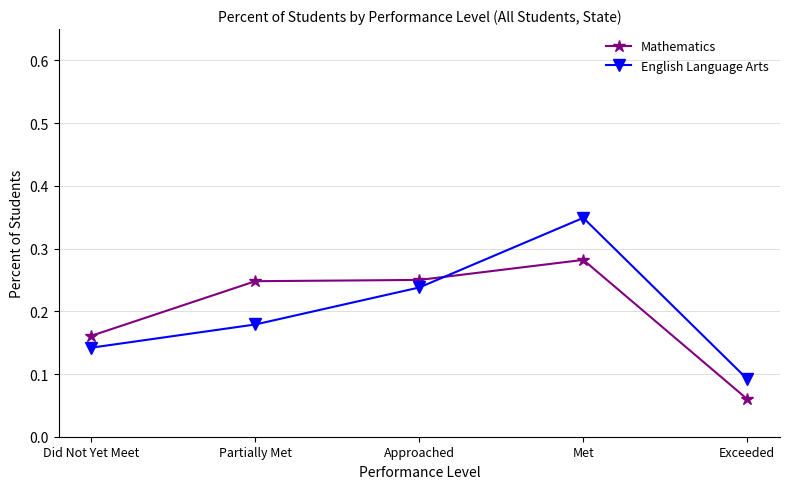

True or false: English Language Arts and Mathematics intersect in this chart.

True